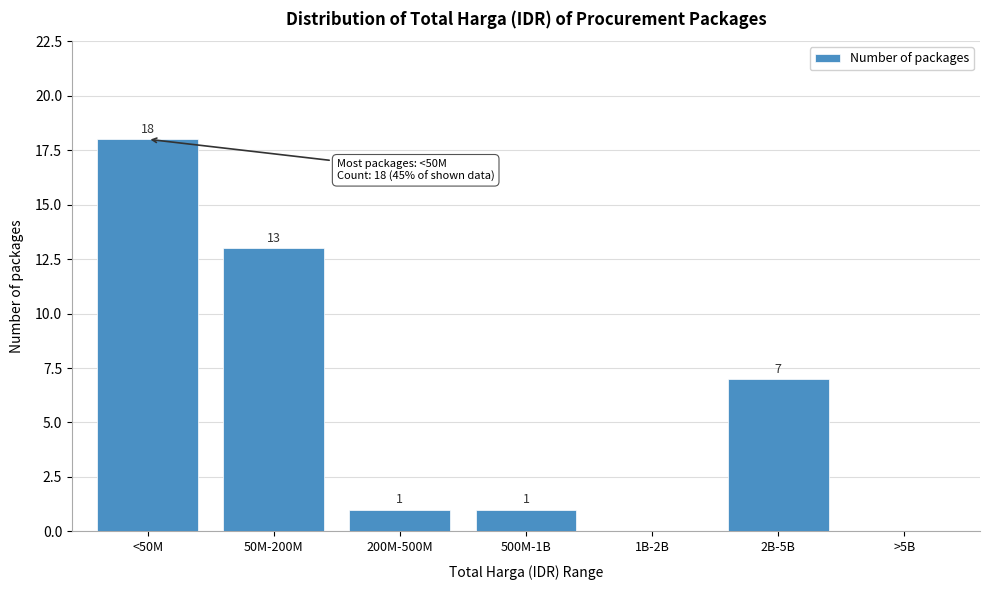

Reading right to left, extract all data points from this chart.

>5B=0	2B-5B=7	1B-2B=0	500M-1B=1	200M-500M=1	50M-200M=13	<50M=18